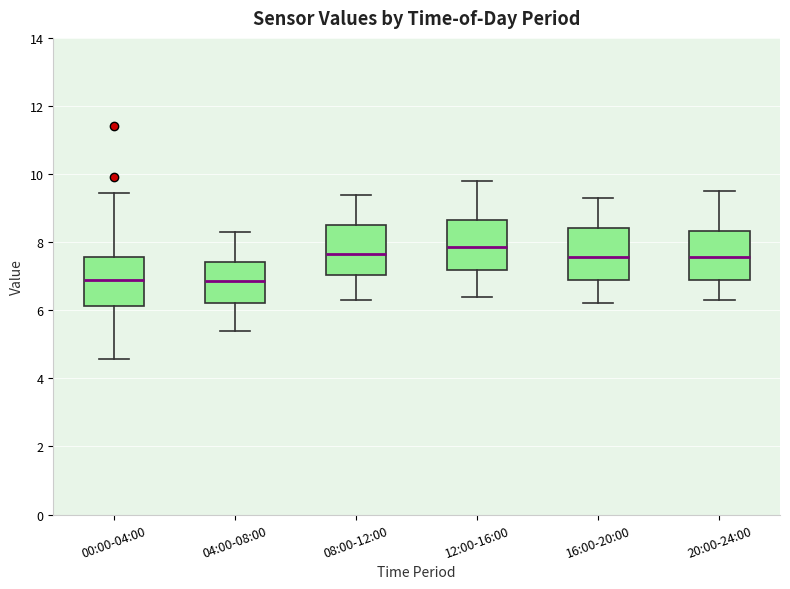

Where is the upper edge of the box for 12:00-16:00 on the y-axis? The values are not printed on the chart, so give them approximately, as read against the axis.

8.6